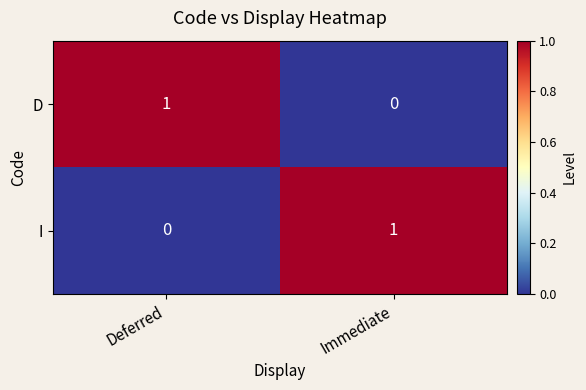

How many categories are shown in the chart?

2